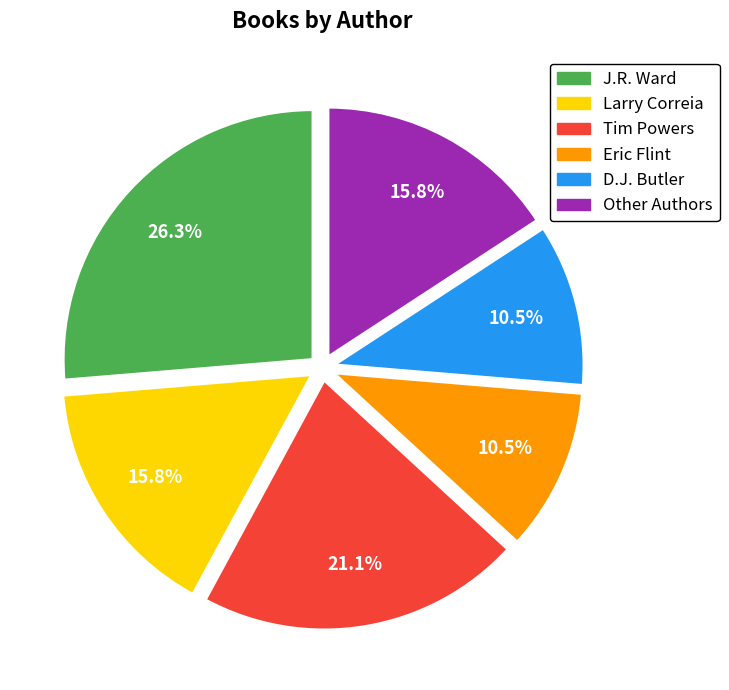

To the nearest percent, what is the average slice percentage?

17%